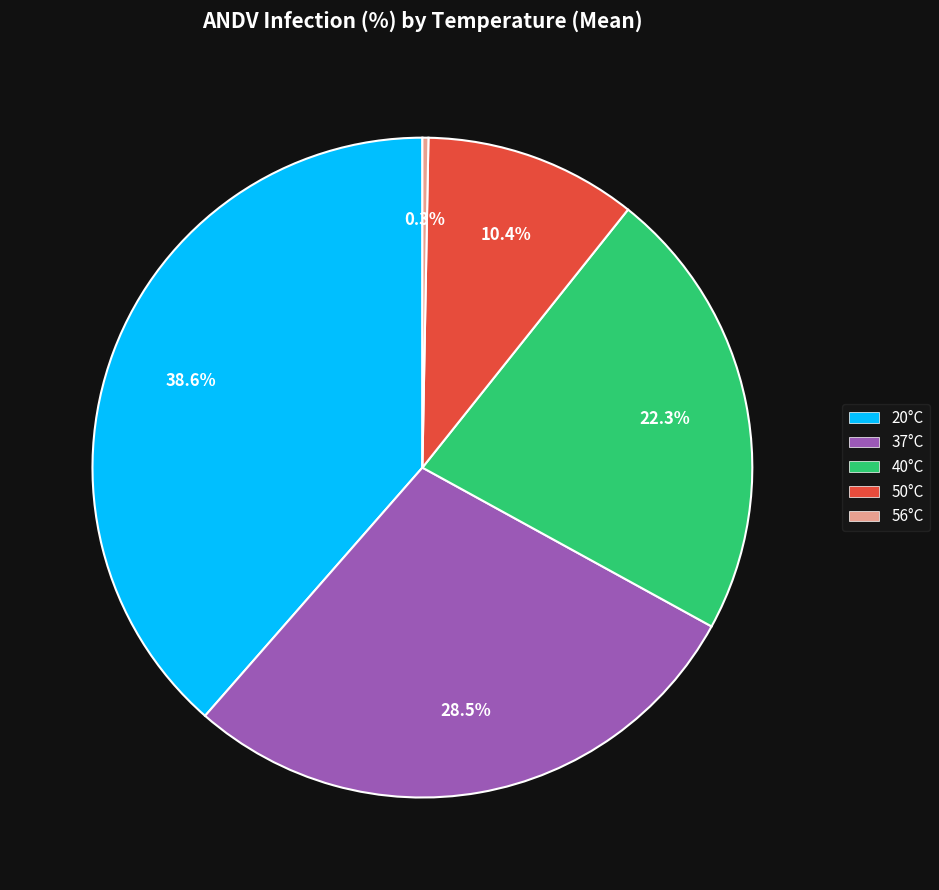

Rank the categories by value from highest to lowest.

20°C, 37°C, 40°C, 50°C, 56°C